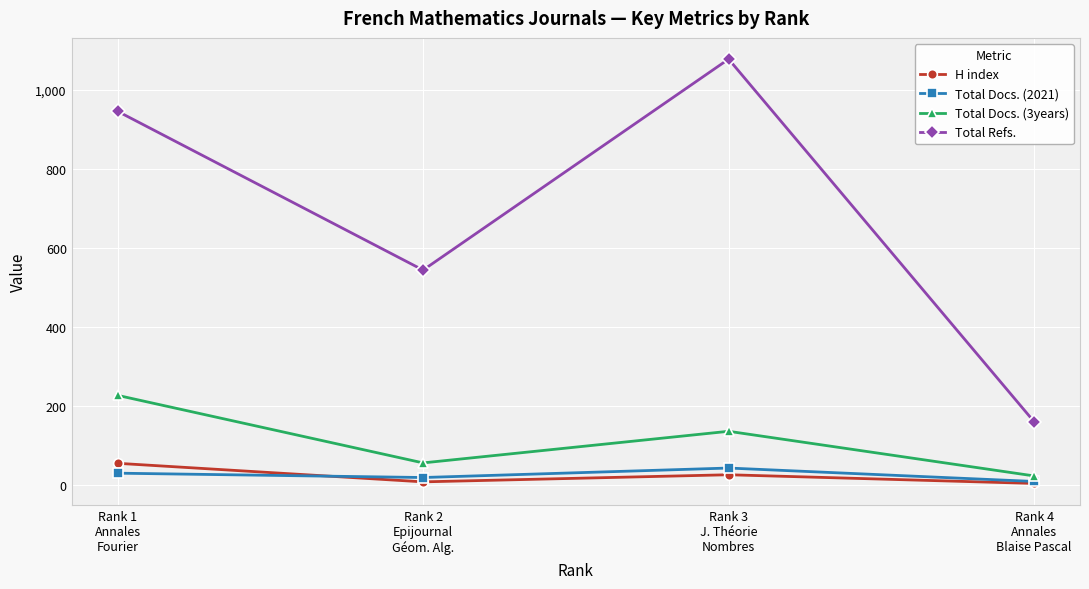

What is the value of the Total Docs. (2021) point at the 4th from the left?

9